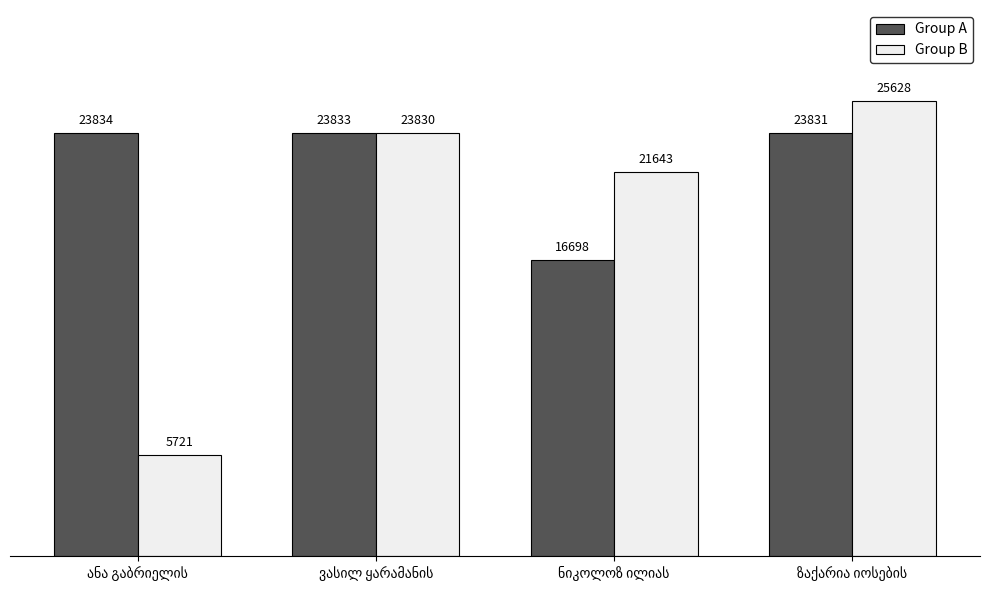

Reading left to right, what are all the values shown in this chart?

Group A: 23834	23833	16698	23831
Group B: 5721	23830	21643	25628